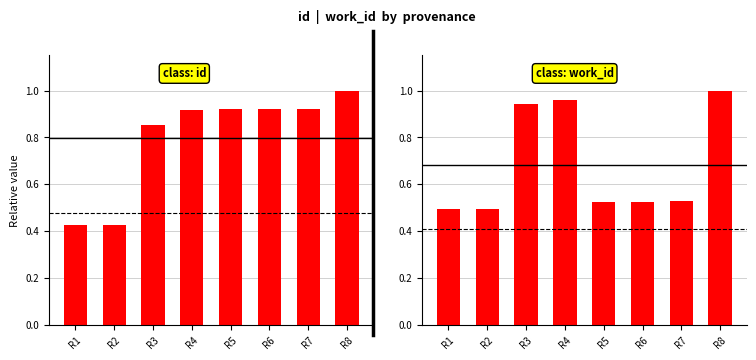

Are the bars grouped side by side (vs. stacked)?

Yes